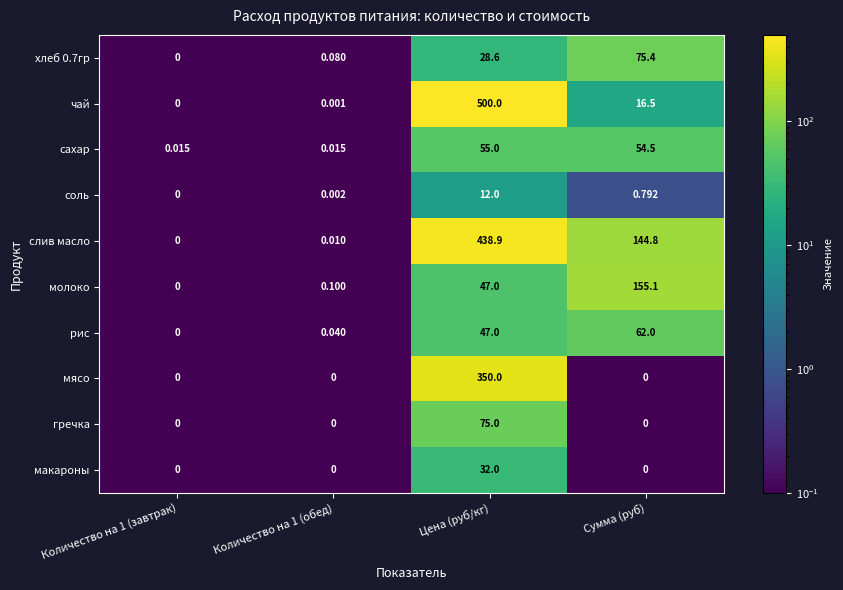

Which category has the highest value in the чай series?

Цена (руб/кг)